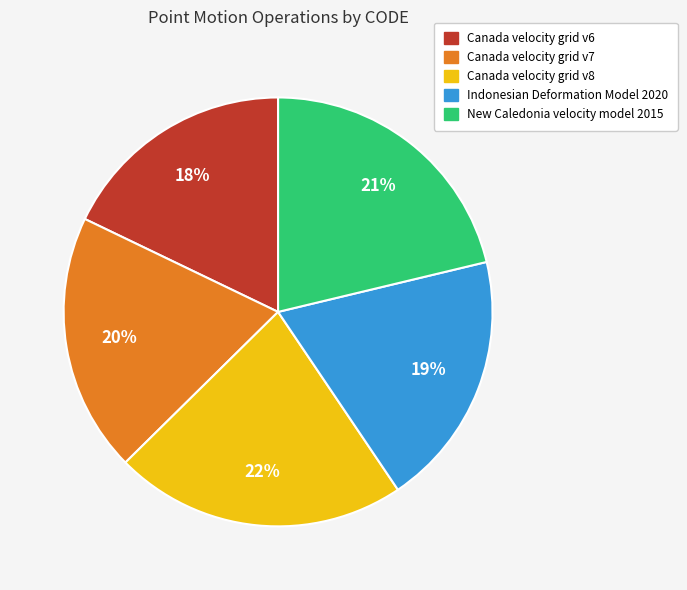

Count the number of slices in the pie.

5